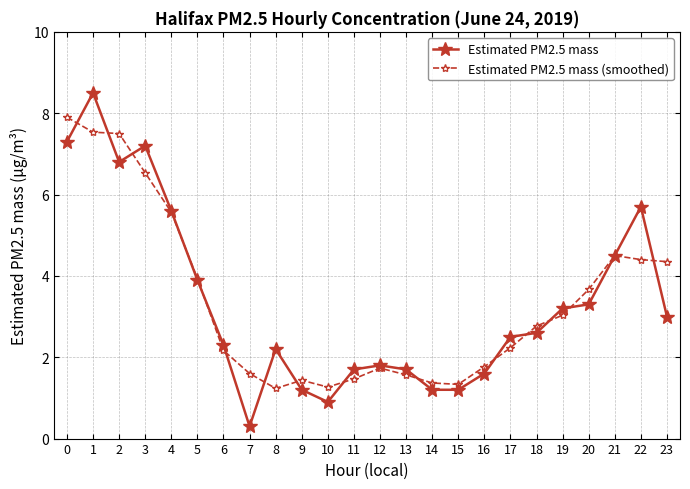

Which category has the lowest value across all series?

7